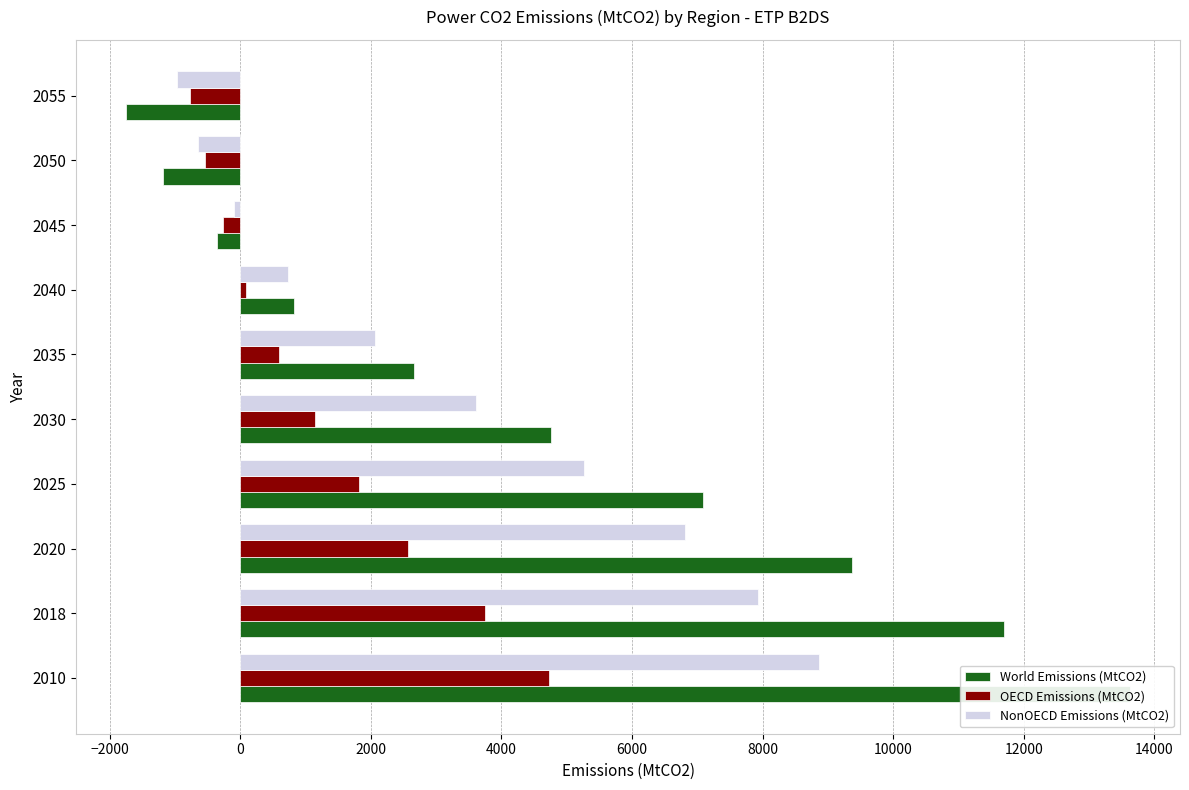

What is the maximum value for OECD Emissions (MtCO2)?

4734.1